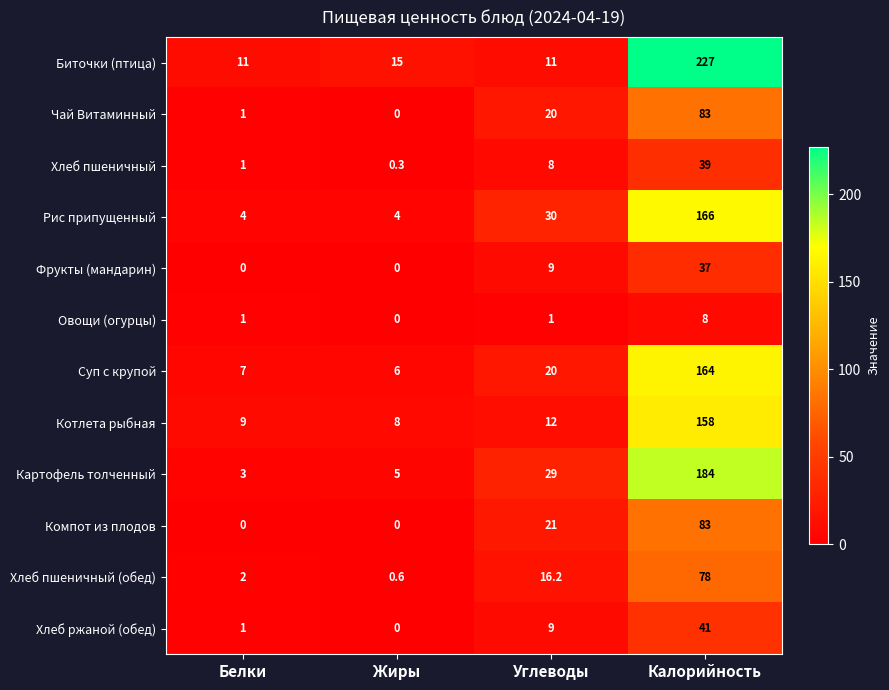

How many series are shown in this chart?

12